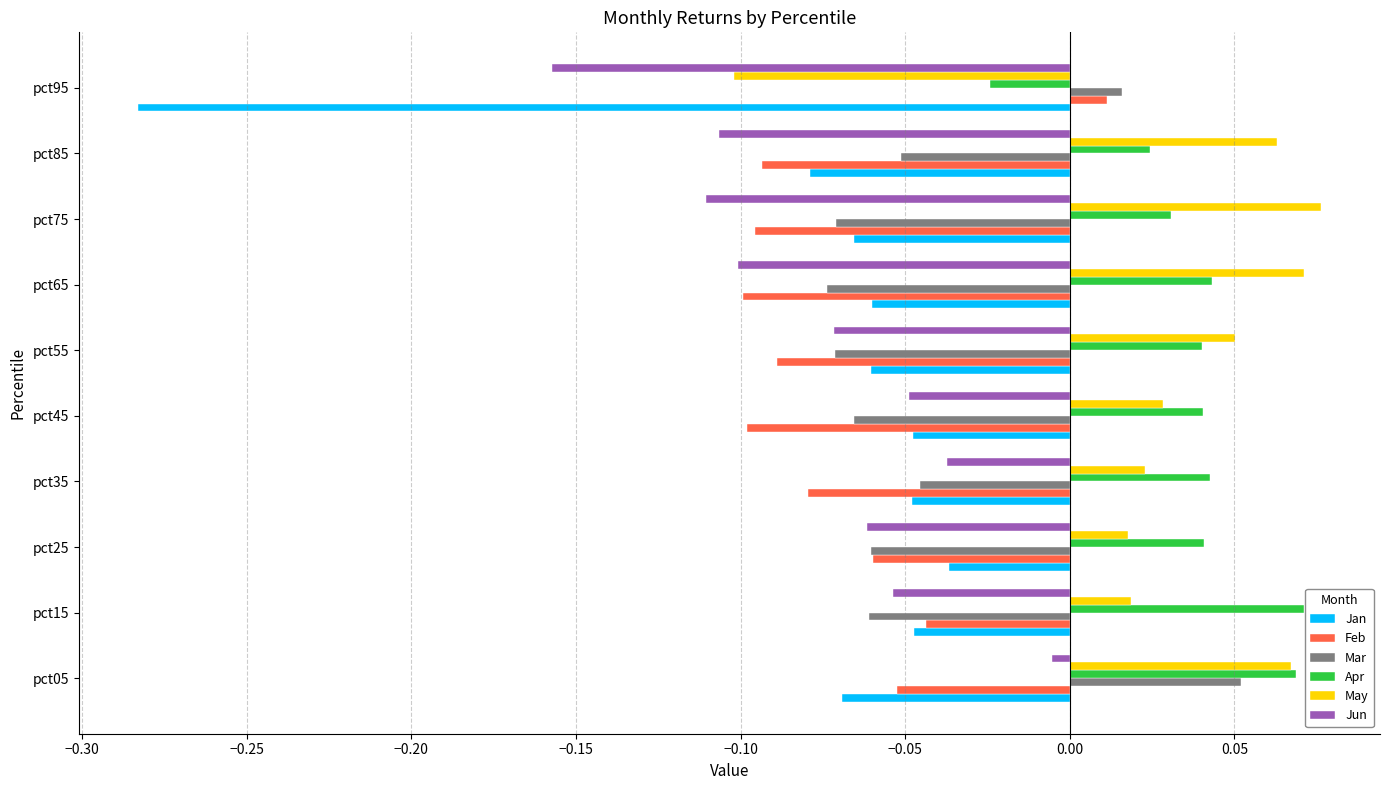

Is it true that Jun equals -0.0 at pct65?

False